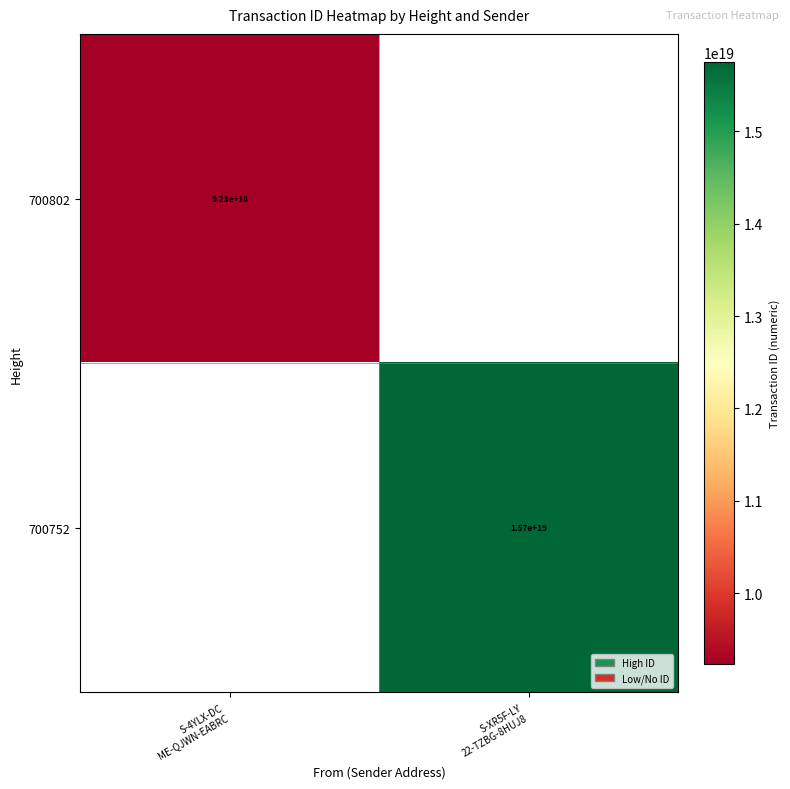

How many data points in 700802 are less than 9231219500773492736?

1